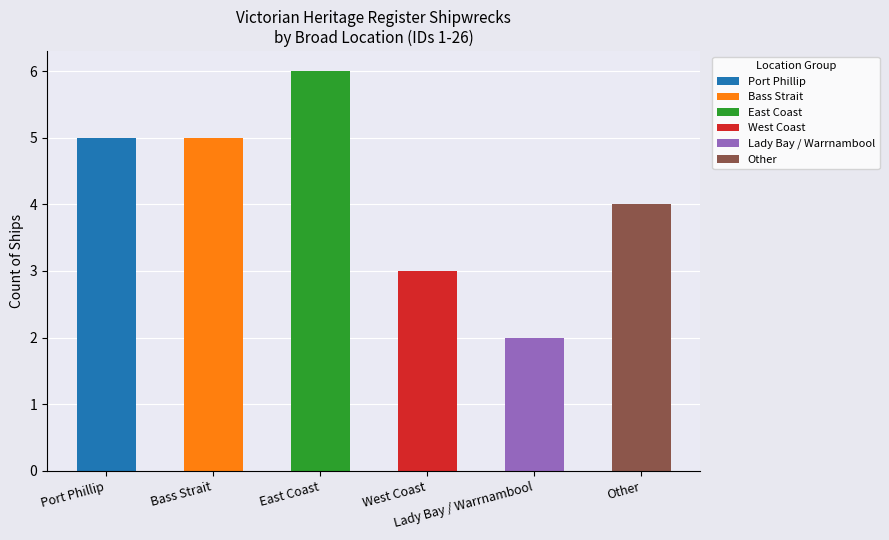

Reading left to right, transcribe all the data shown in this chart.

5	5	6	3	2	4